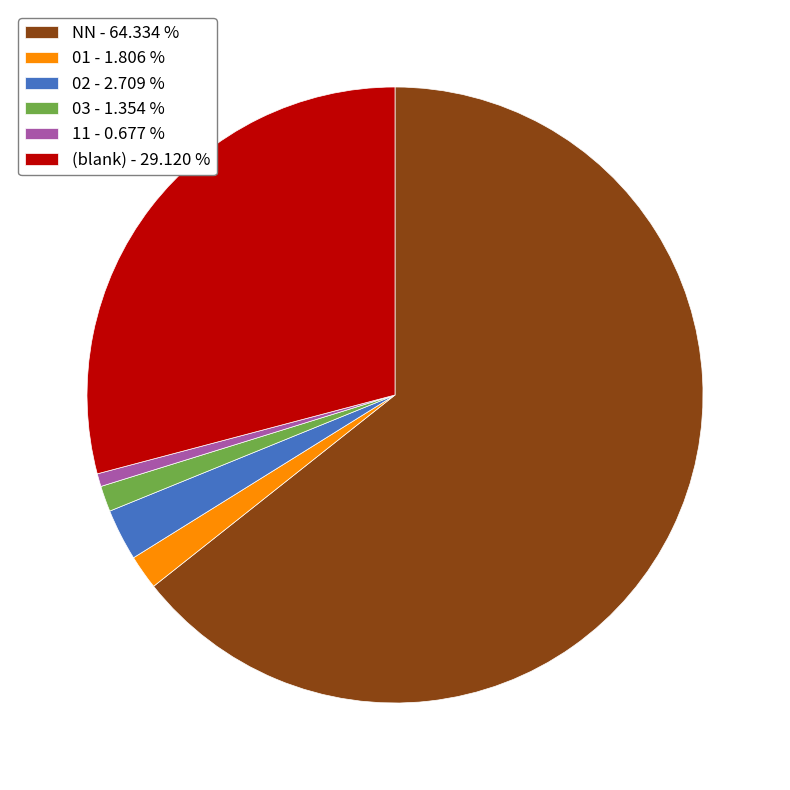

Which slice is the largest?

NN - 64.334 %